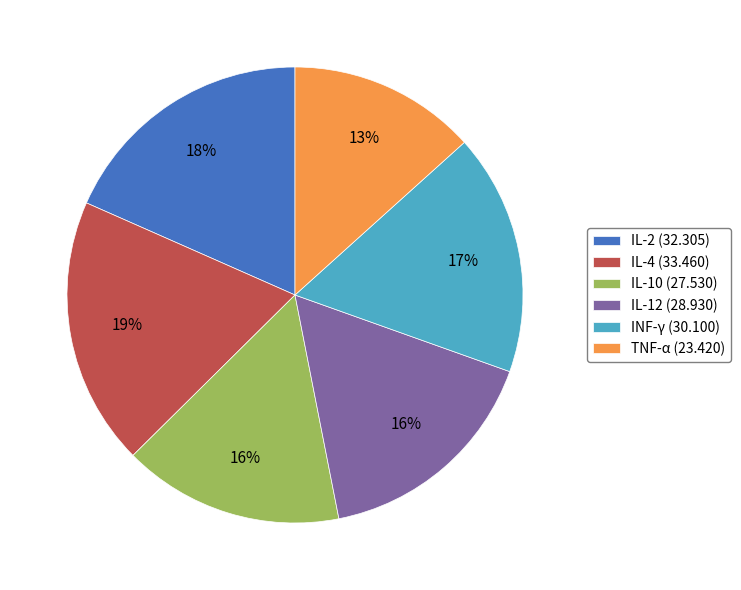

True or false: IL-10 (27.530) accounts for 7% of the total.

False